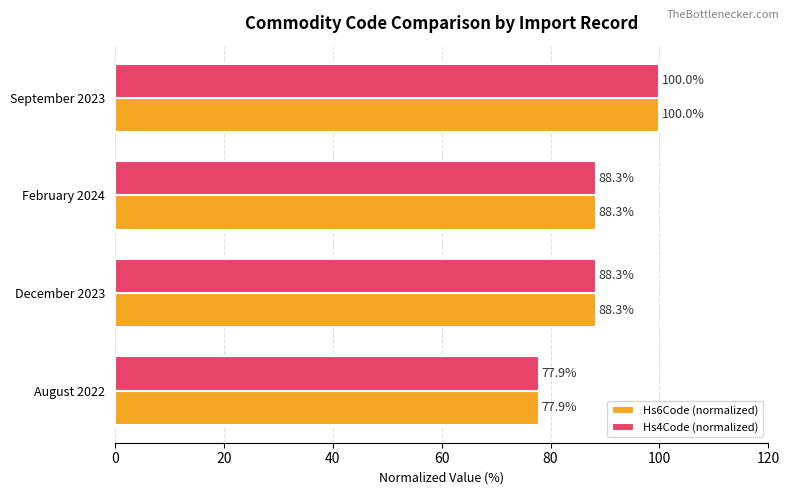

What is the difference between the maximum and second lowest values in the Hs6Code (normalized) series?

11.7